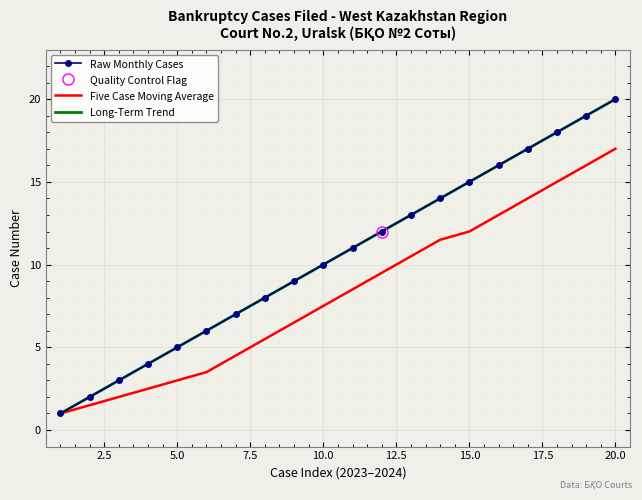

Rank the series at 5.0 from highest to lowest value.

Long-Term Trend, Raw Monthly Cases, Five Case Moving Average